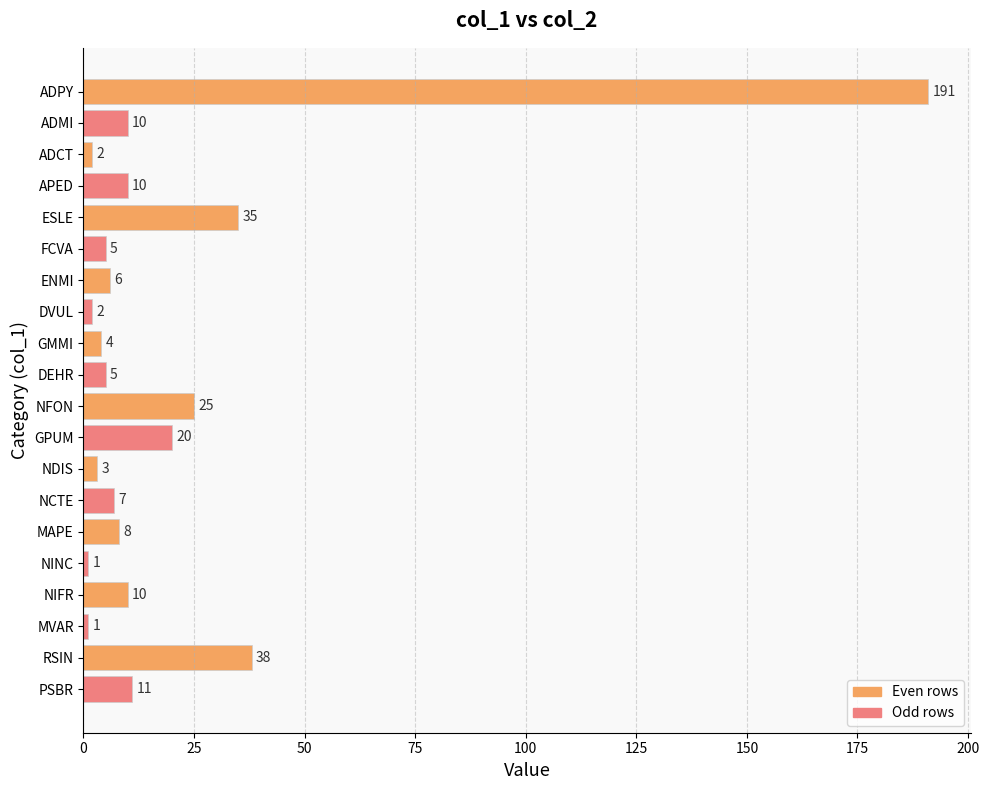

Reading top to bottom, list all the values displayed in this chart.

191	10	2	10	35	5	6	2	4	5	25	20	3	7	8	1	10	1	38	11